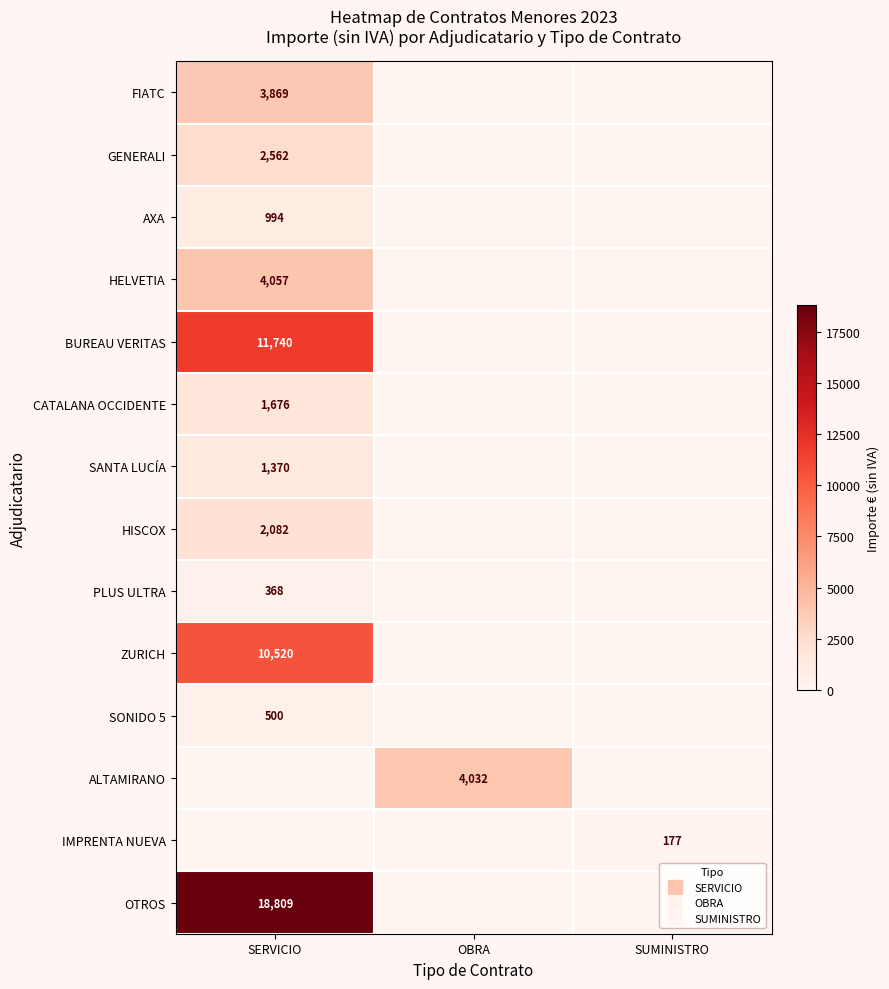

The value of PLUS ULTRA at OBRA is 0.0. True or false?

True